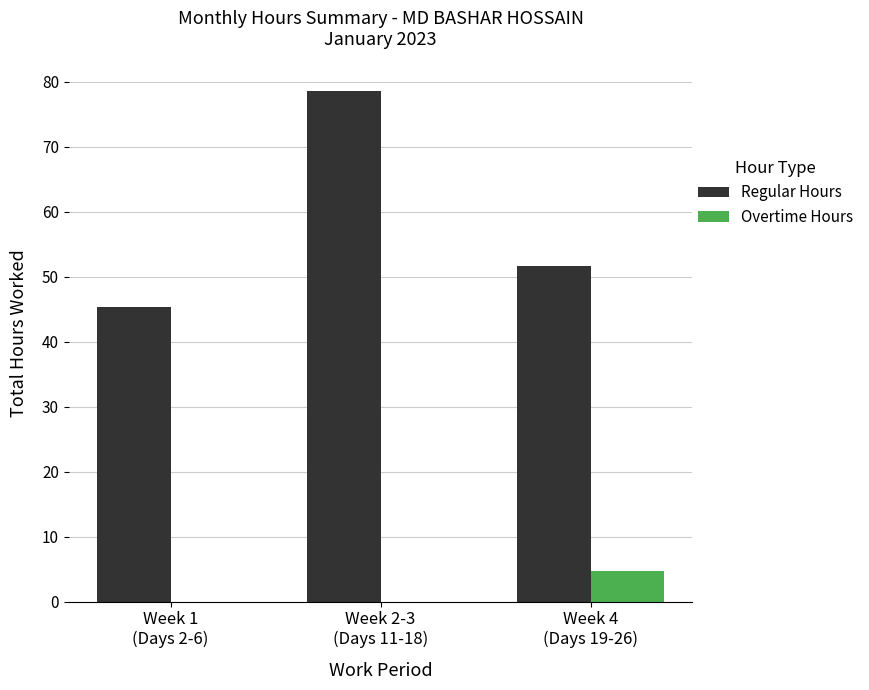

Reading left to right, list all the values displayed in this chart.

Regular Hours: Week 1
(Days 2-6)=45.3	Week 2-3
(Days 11-18)=78.5	Week 4
(Days 19-26)=51.6
Overtime Hours: Week 1
(Days 2-6)=0.0	Week 2-3
(Days 11-18)=0.0	Week 4
(Days 19-26)=4.7